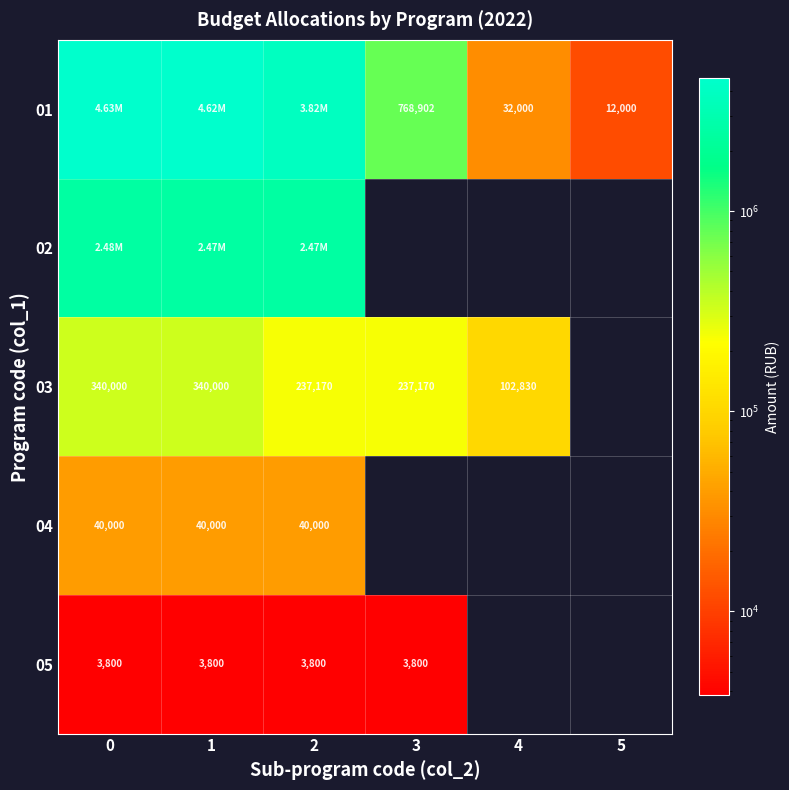

Count the number of categories in the chart.

6